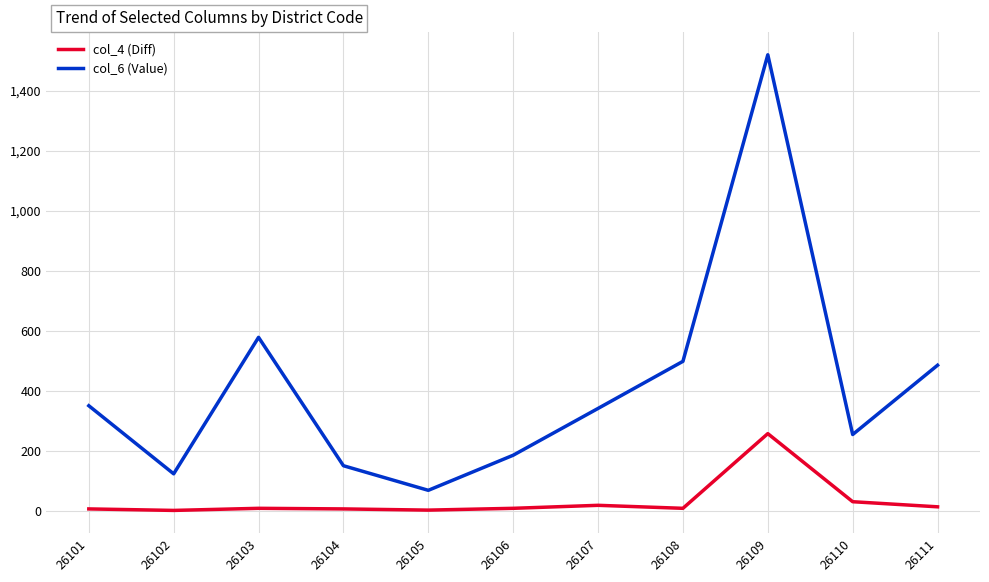

Is it true that col_4 (Diff) equals 9 at 26108?

True